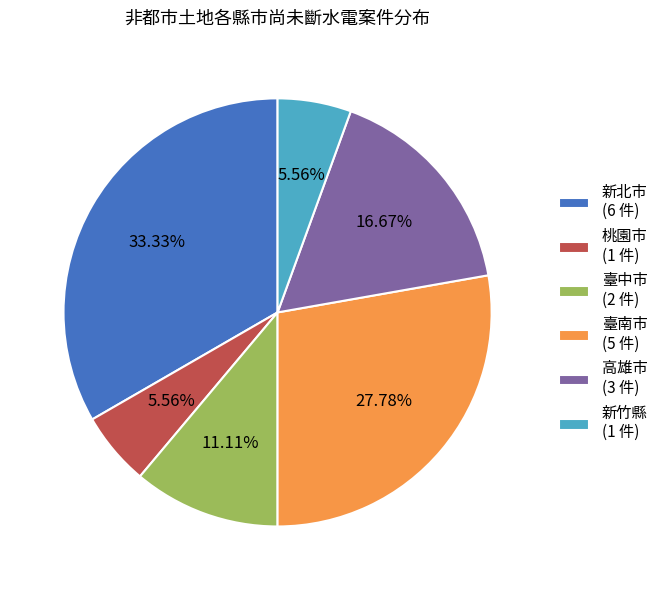

What percentage is the 新北市 slice, to the nearest percent?

33%